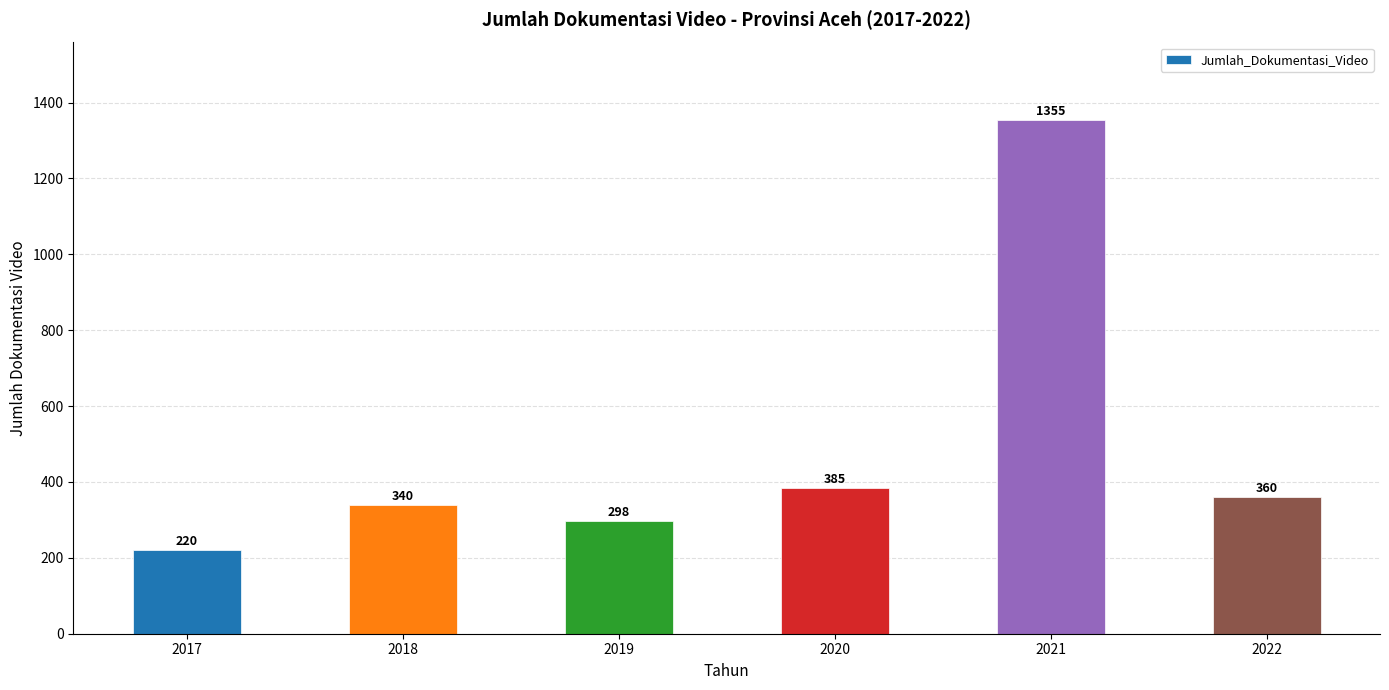

What is the difference between the values at 2017 and 2019?

78